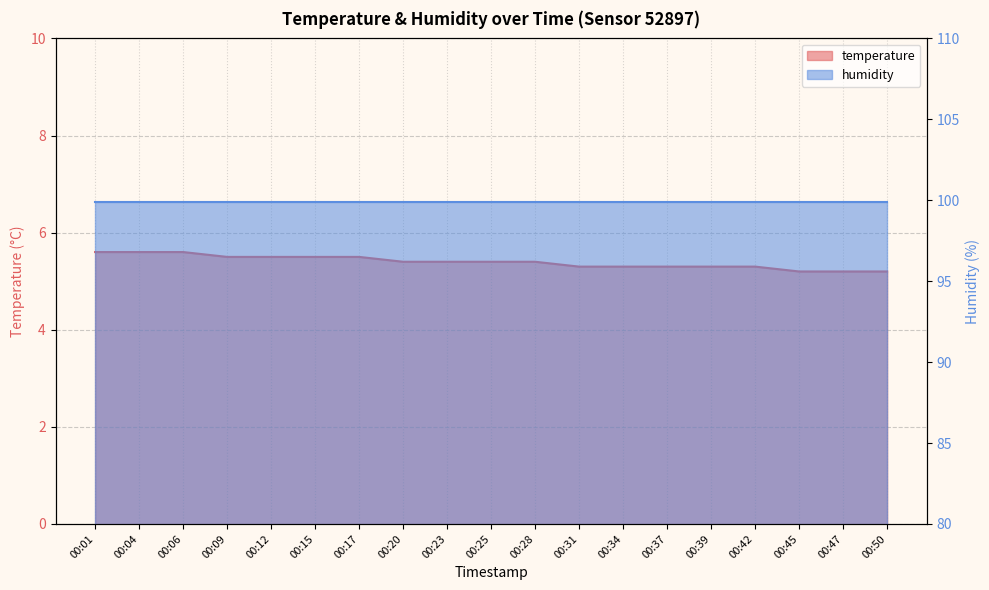

What is the approximate value at 00:01?

5.6